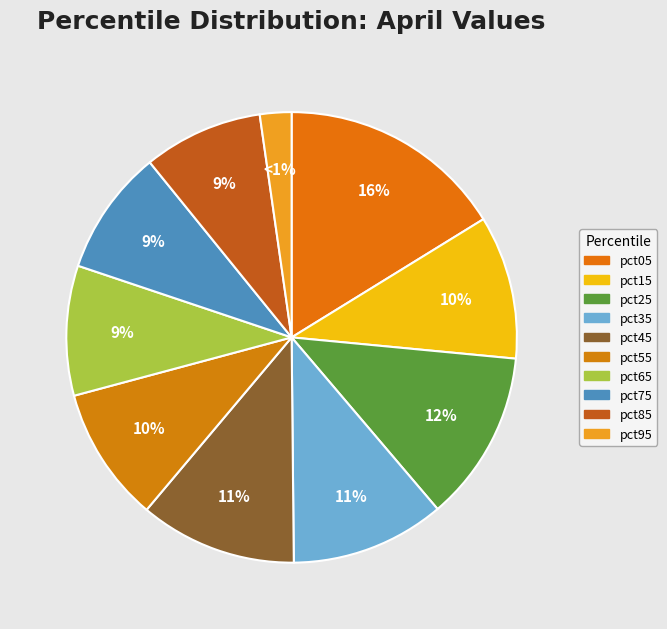

Count the number of slices in the pie.

10